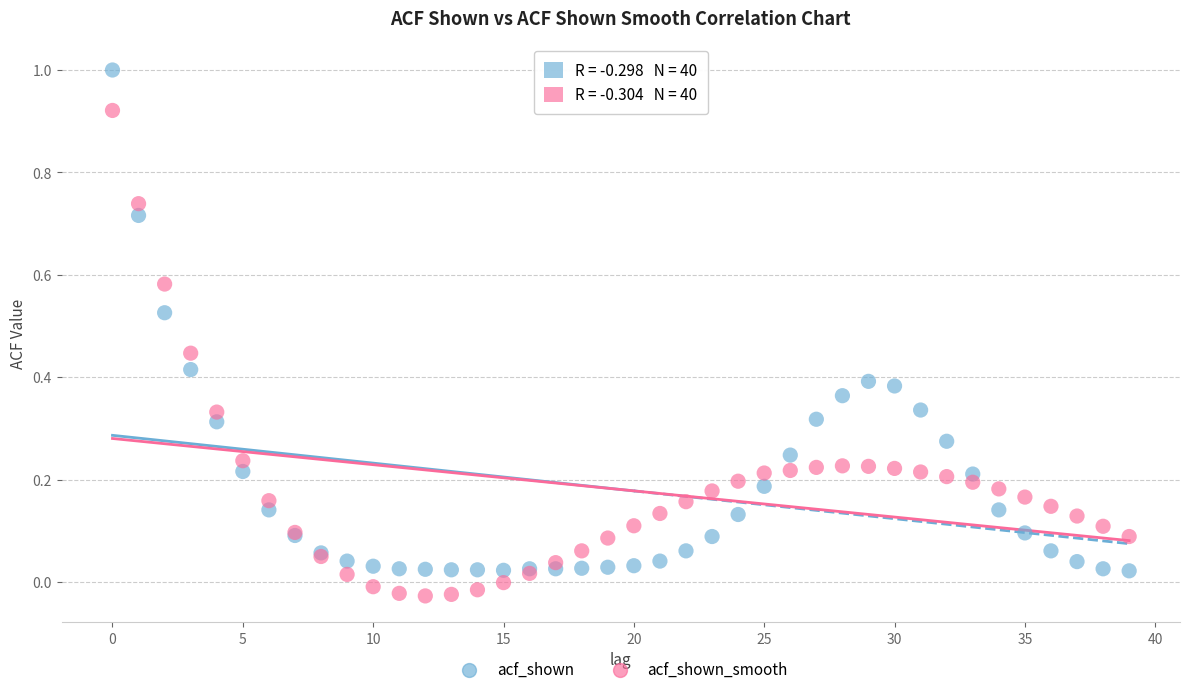

Which series reaches the minimum Y coordinate?

acf_shown_smooth